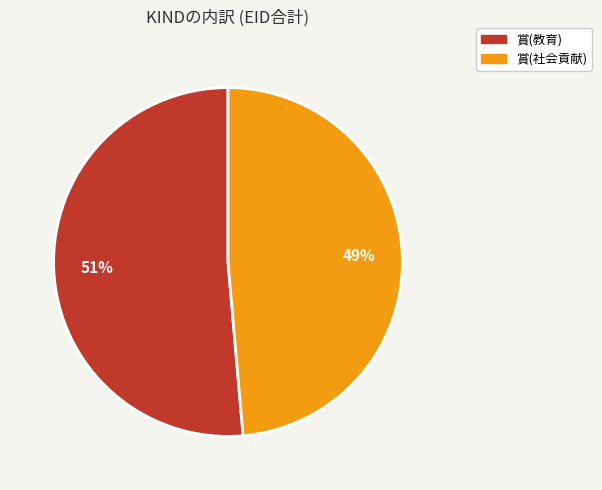

Count the number of slices in the pie.

2